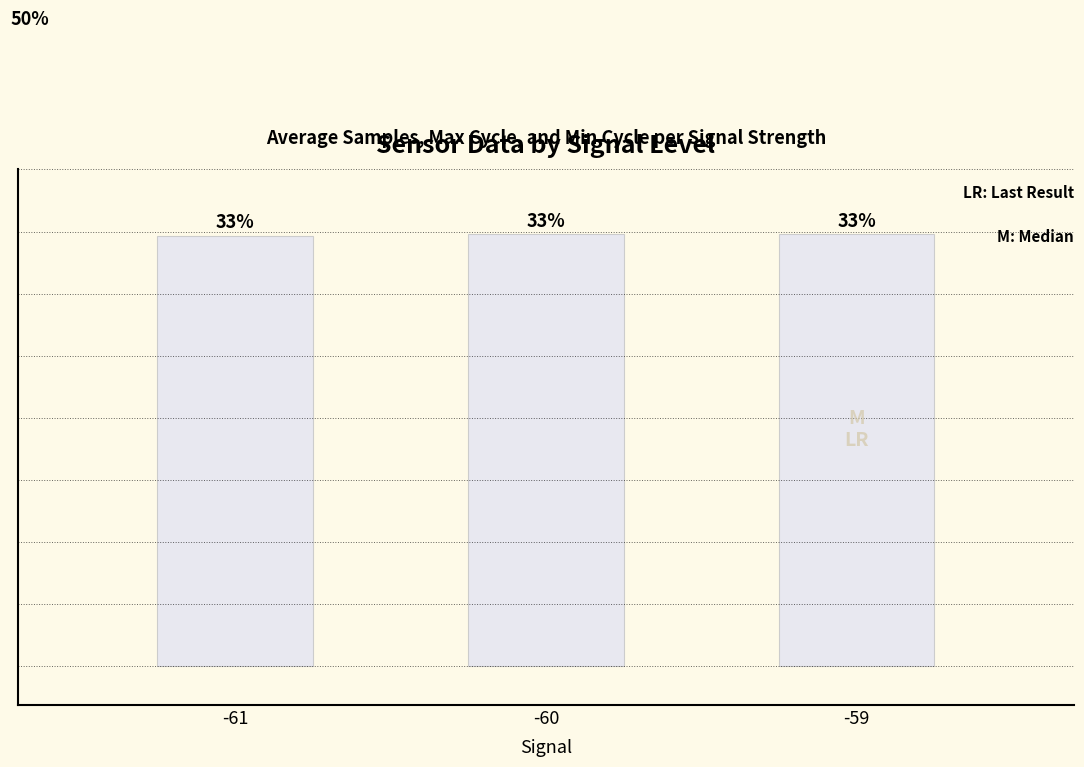

Reading right to left, extract all data points from this chart.

33.4	33.4	33.3